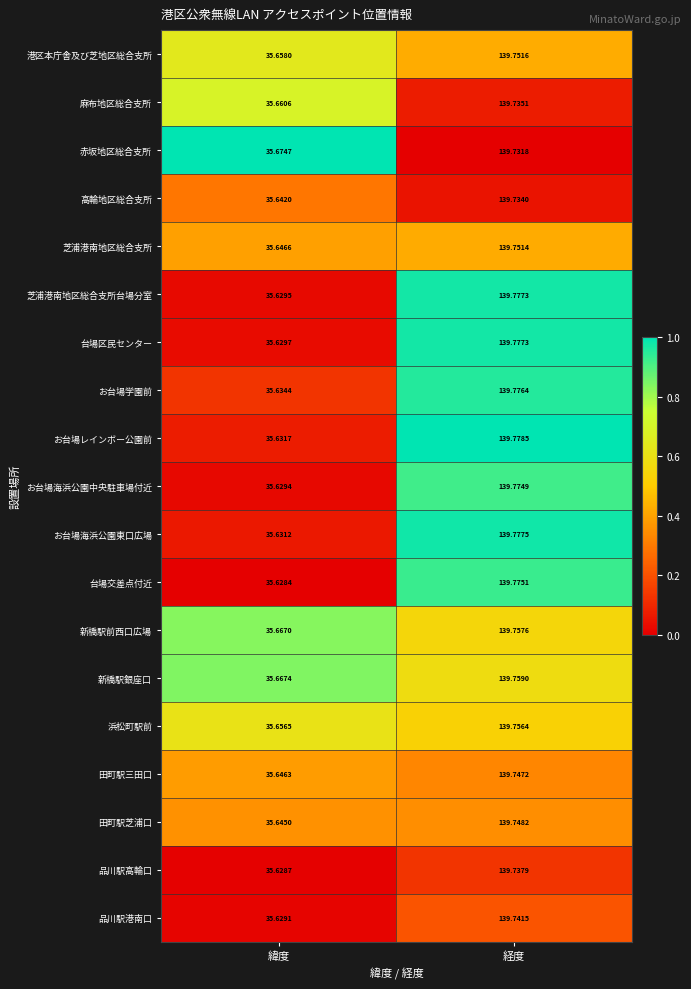

Which series has the largest range (max minus min)?

芝浦港南地区総合支所台場分室